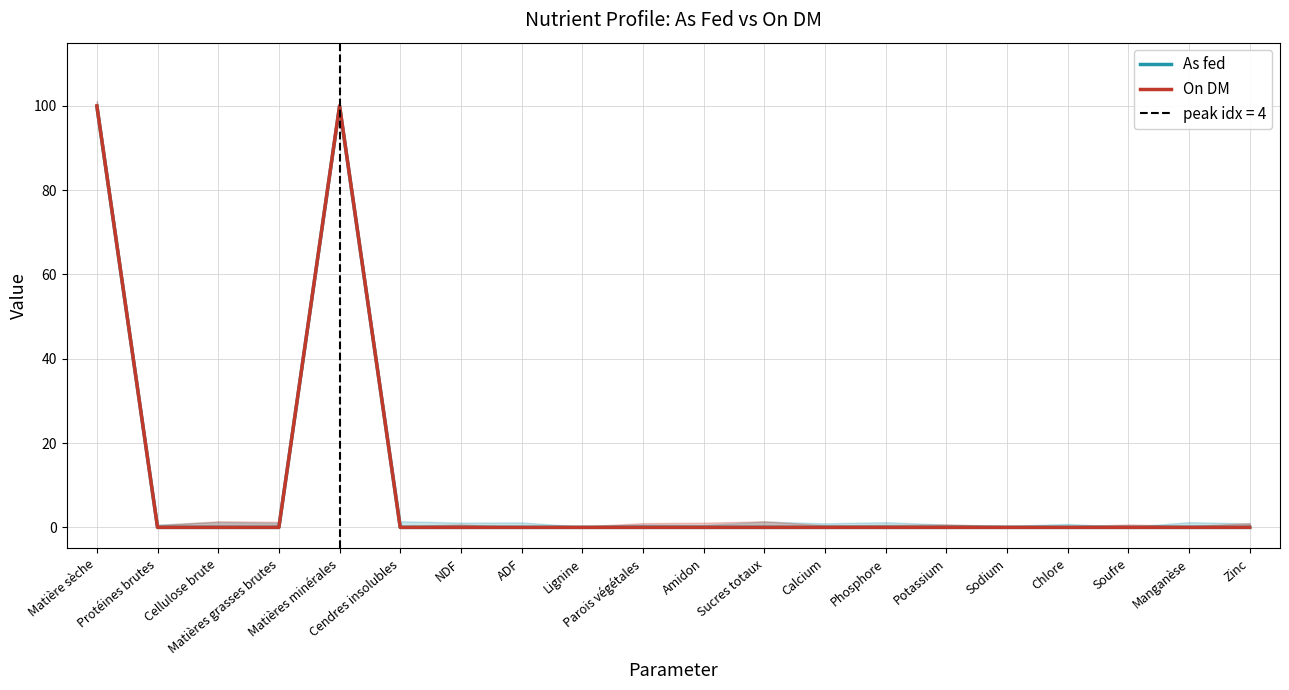

Which series has the largest total across all categories?

On DM